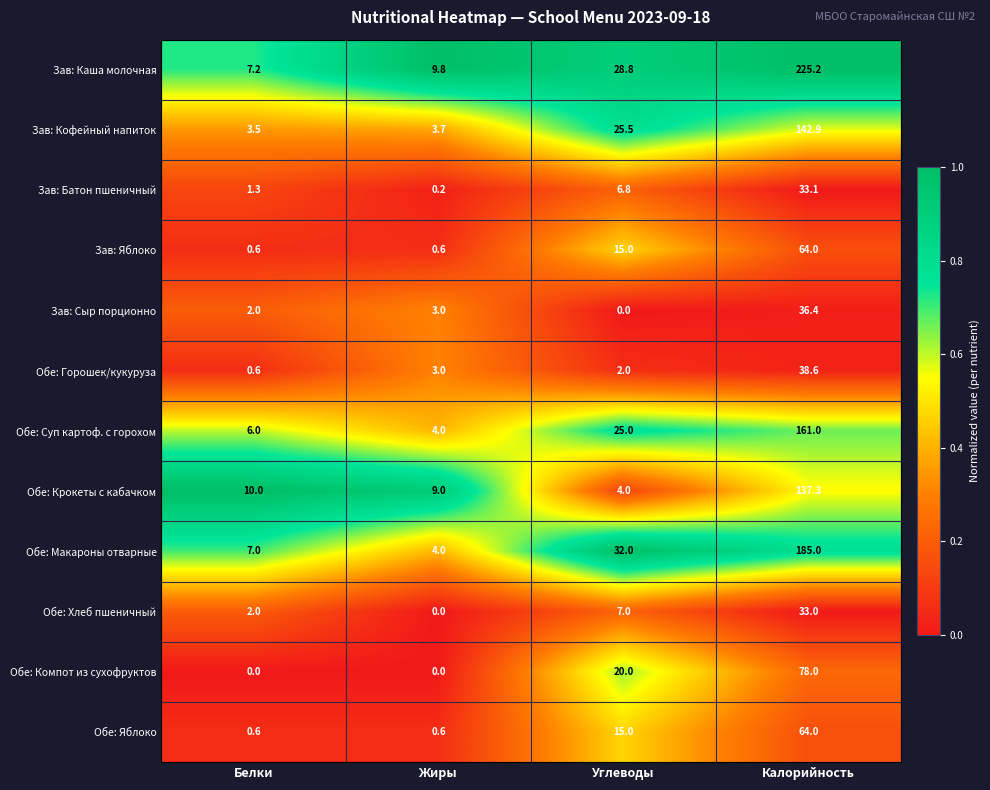

What is the sum of the Зав: Яблоко values at Белки and Калорийность?

64.6